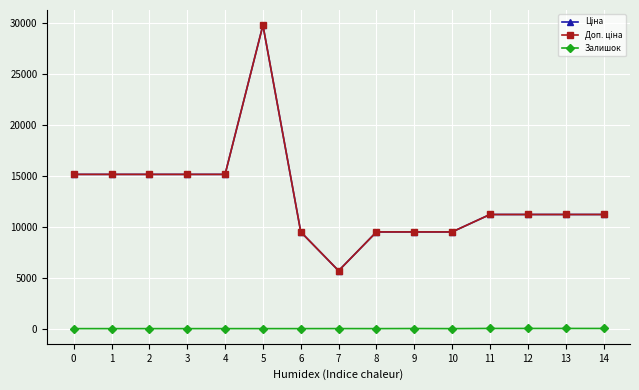

Does the chart have visible grid lines?

Yes